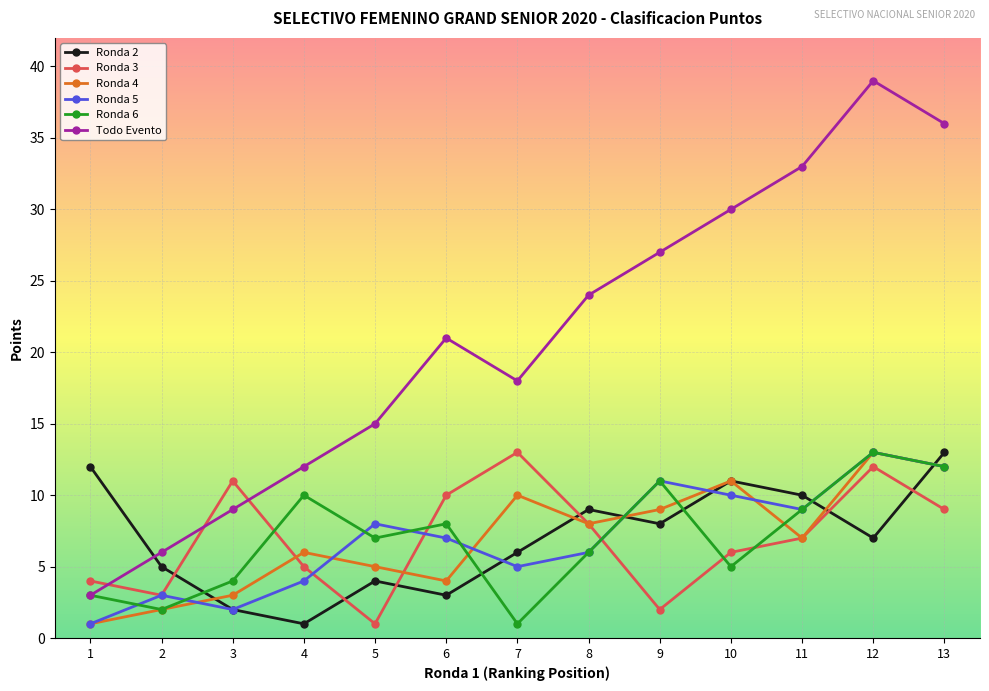

What is the difference between the Ronda 5 values at 1 and 13?

11